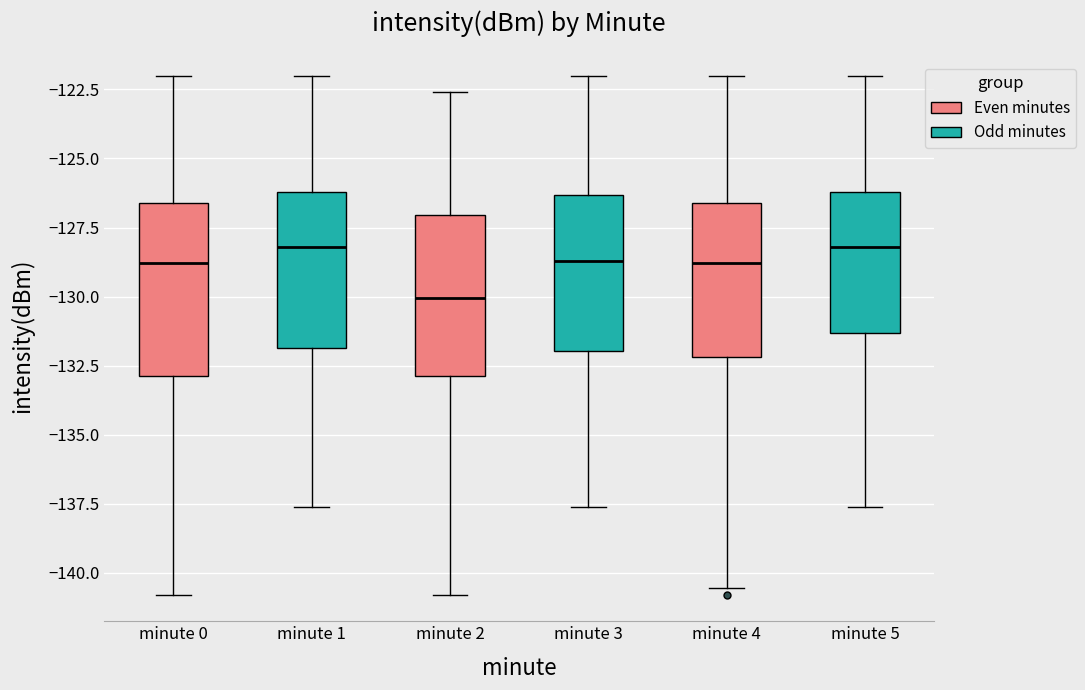

Reading left to right, transcribe this box plot: for each box, give where its median line is, the range the box spans, and where its two whiskers end, as read against the y-axis. The values are not printed on the chart, so give them approximately, as read against the axis.

minute 0: median -129.0, box -133.0 to -126.5, whiskers -141.0 to -122.0
minute 1: median -128.0, box -132.0 to -126.0, whiskers -137.5 to -122.0
minute 2: median -130.0, box -133.0 to -127.0, whiskers -141.0 to -122.5
minute 3: median -128.5, box -132.0 to -126.5, whiskers -137.5 to -122.0
minute 4: median -129.0, box -132.0 to -126.5, whiskers -140.5 to -122.0
minute 5: median -128.0, box -131.5 to -126.0, whiskers -137.5 to -122.0